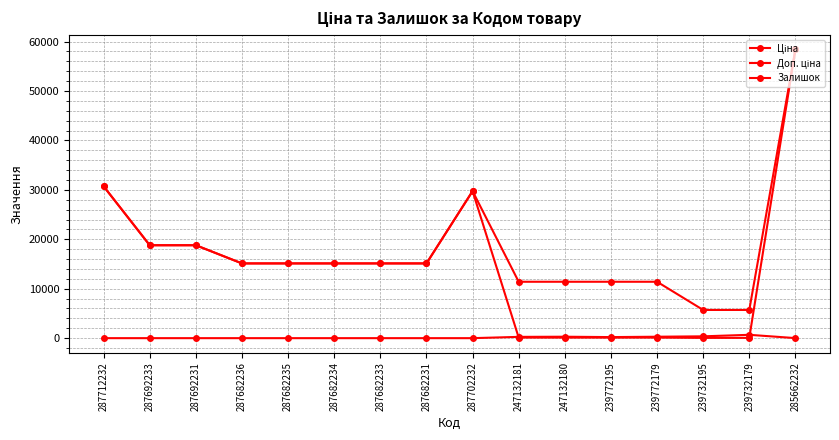

How many data points does each series have?

16